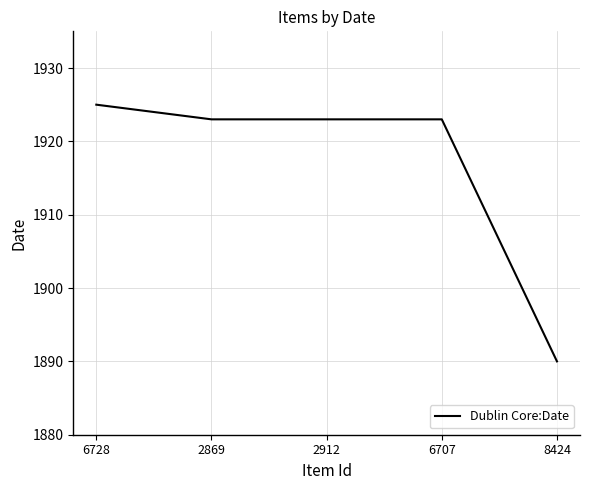

What value does the data have at 2912, to the nearest 5?

1925